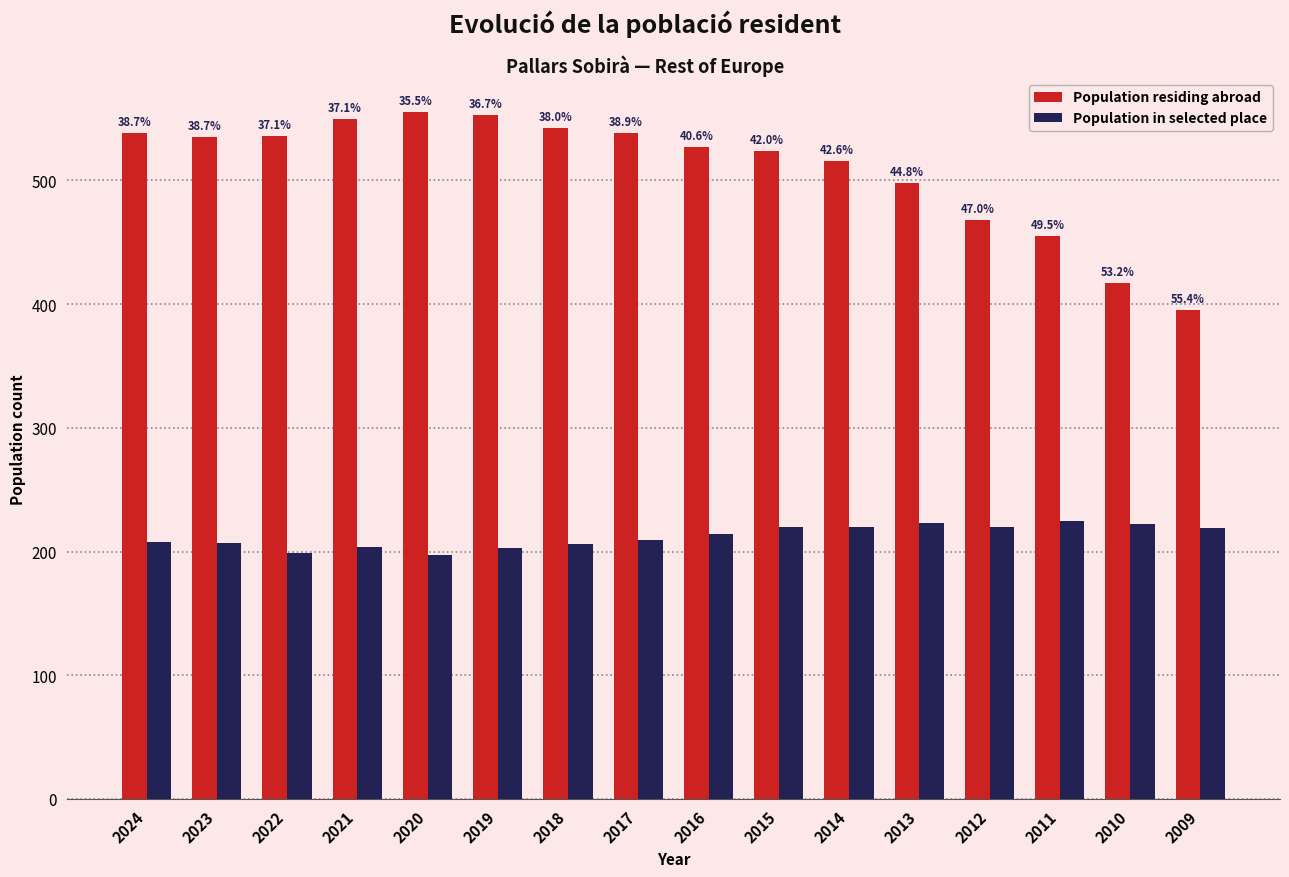

What is the value of the Population residing abroad bar at the 14th from the left?

455